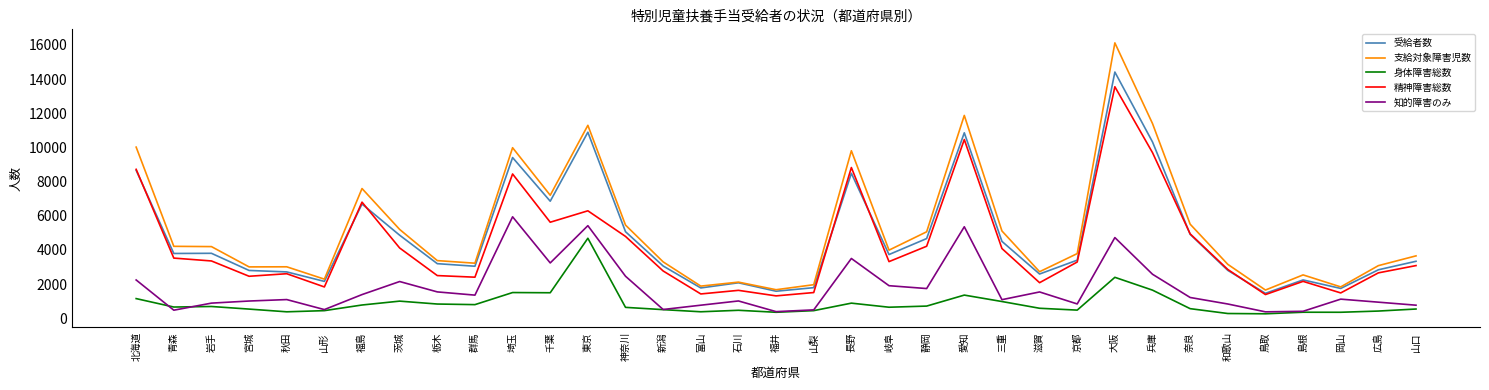

How many interior local valleys does the 精神障害総数 series have?

10